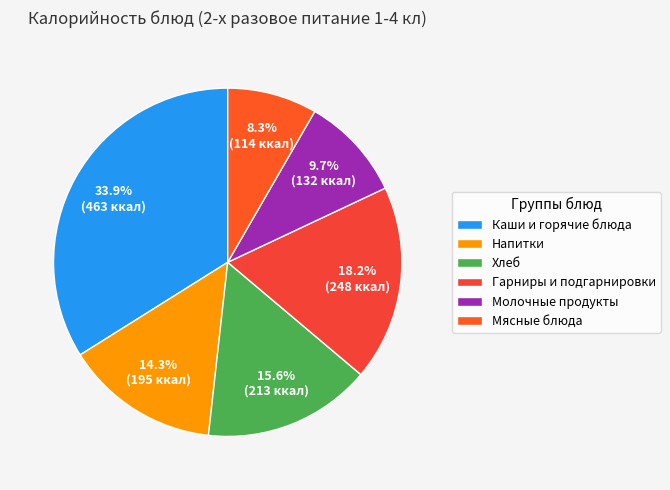

Which slice is the smallest?

Мясные блюда